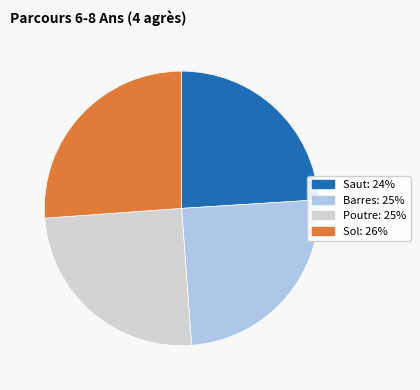

Does Barres: 25% represent more than half of the total?

No